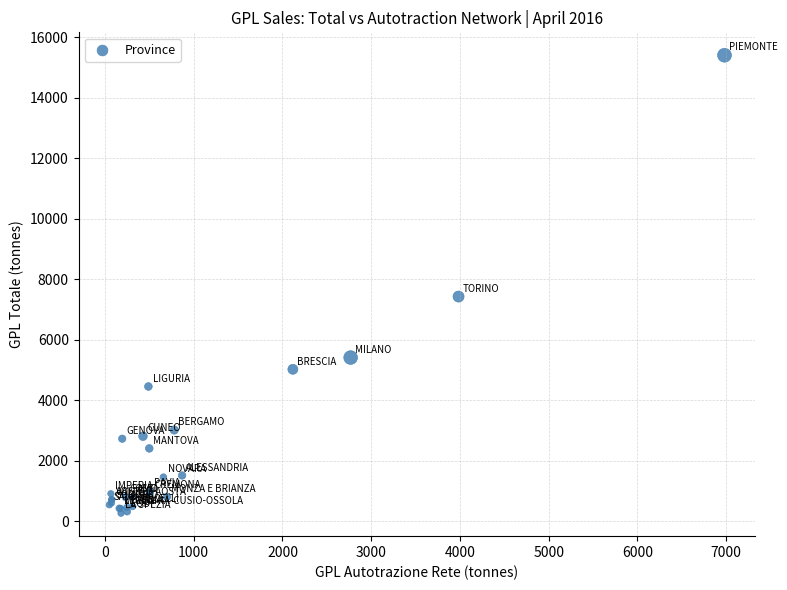

What Y value in the scatter plot is closest to 7833?

7427